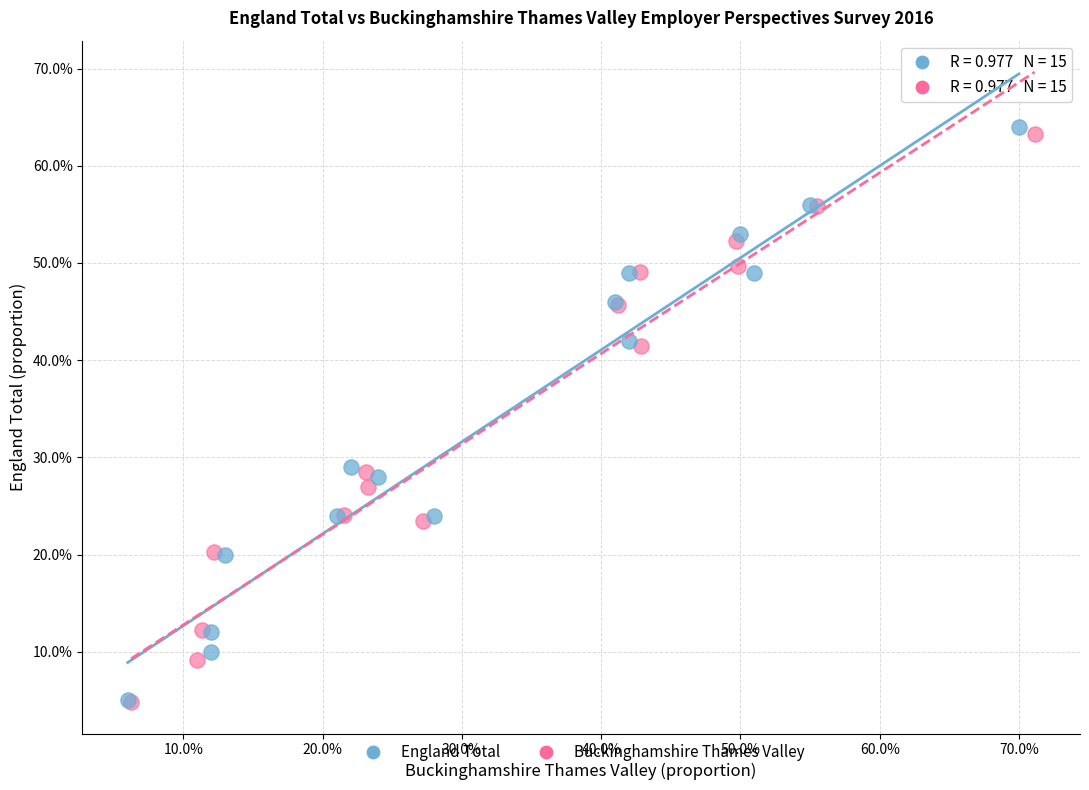

What are all the series names shown in the legend?

England Total, Buckinghamshire Thames Valley